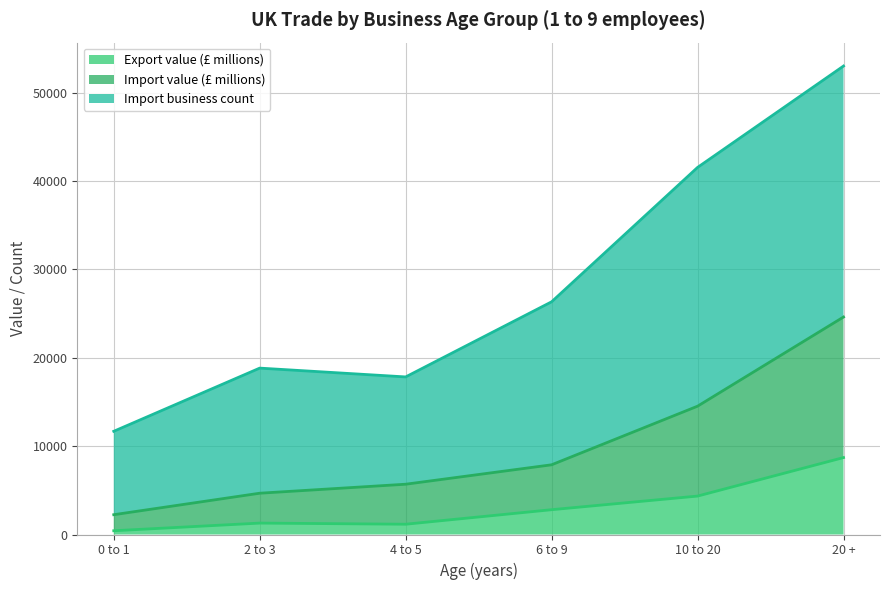

How many lines are shown in the chart?

3